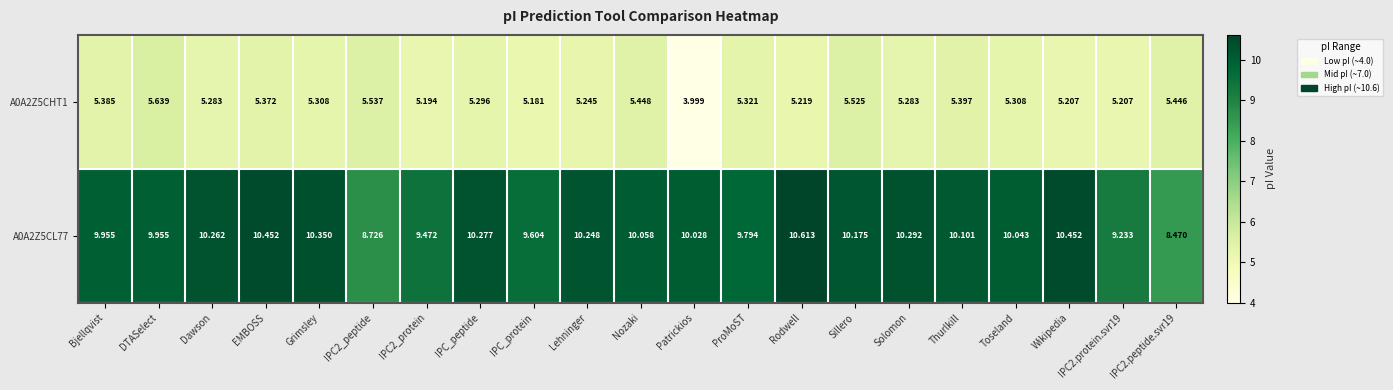

At which label does A0A2Z5CHT1 first exceed 5?

Bjellqvist